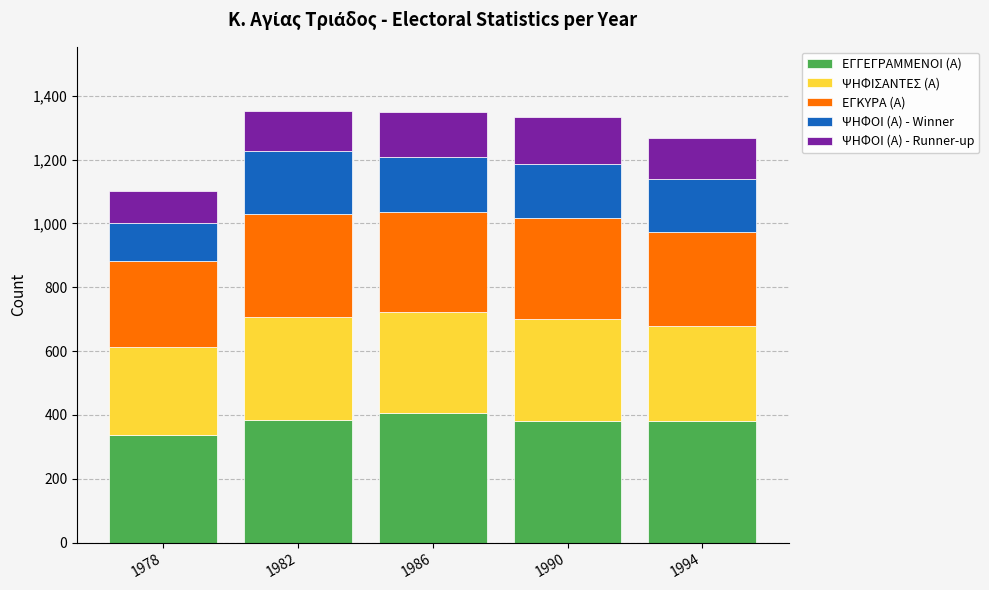

What is the sum of all ΕΓΓΕΓΡΑΜΜΕΝΟΙ (Α) values?

1889